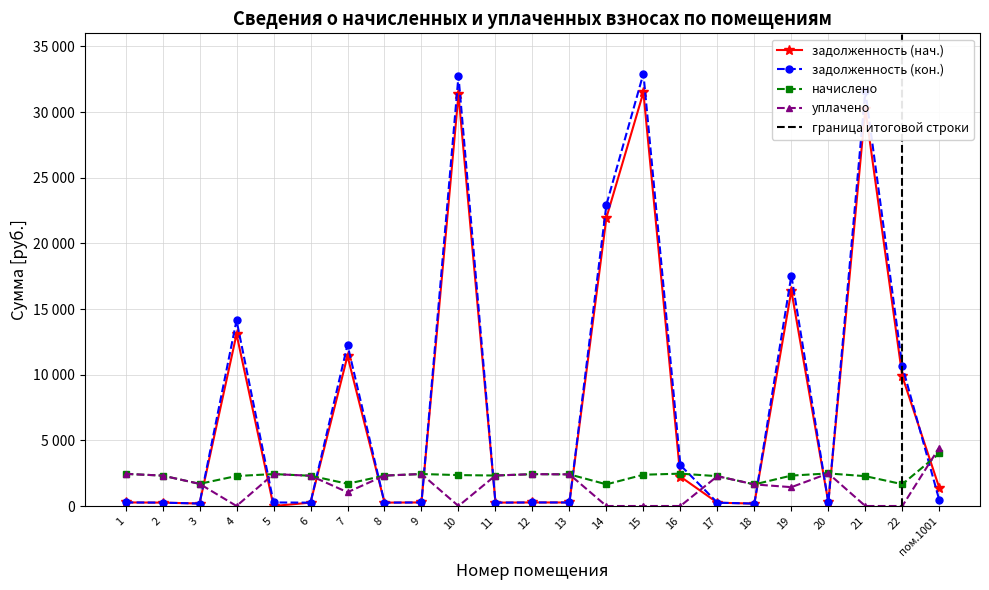

How many distinct data groups are displayed?

4